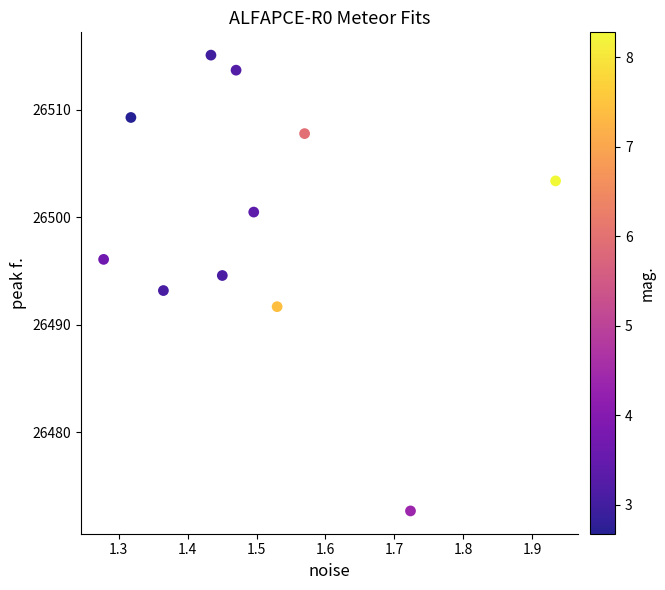

What is the range of Y values (max minus min)?

42.4